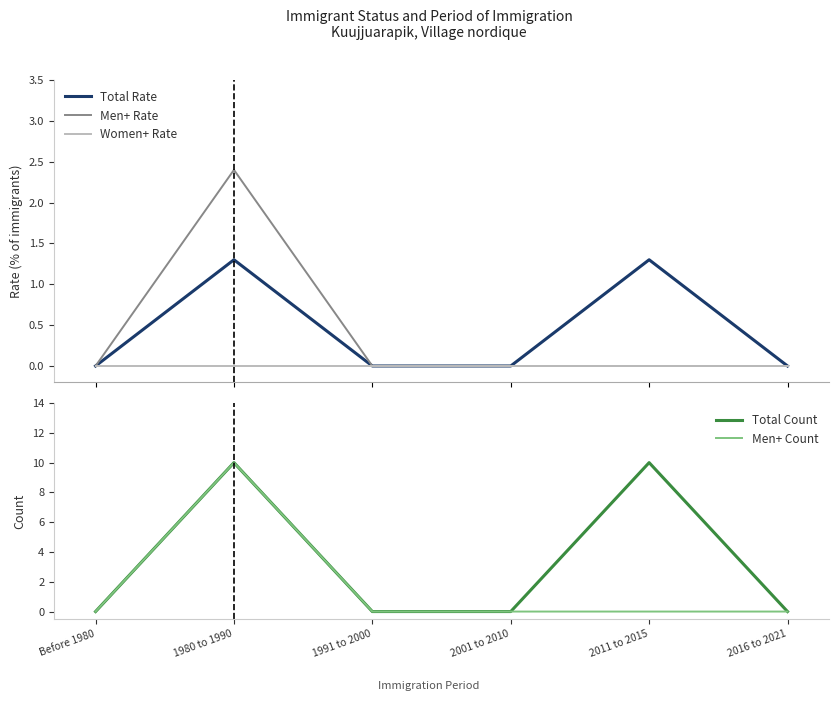

Which series has the largest total across all categories?

Total Count